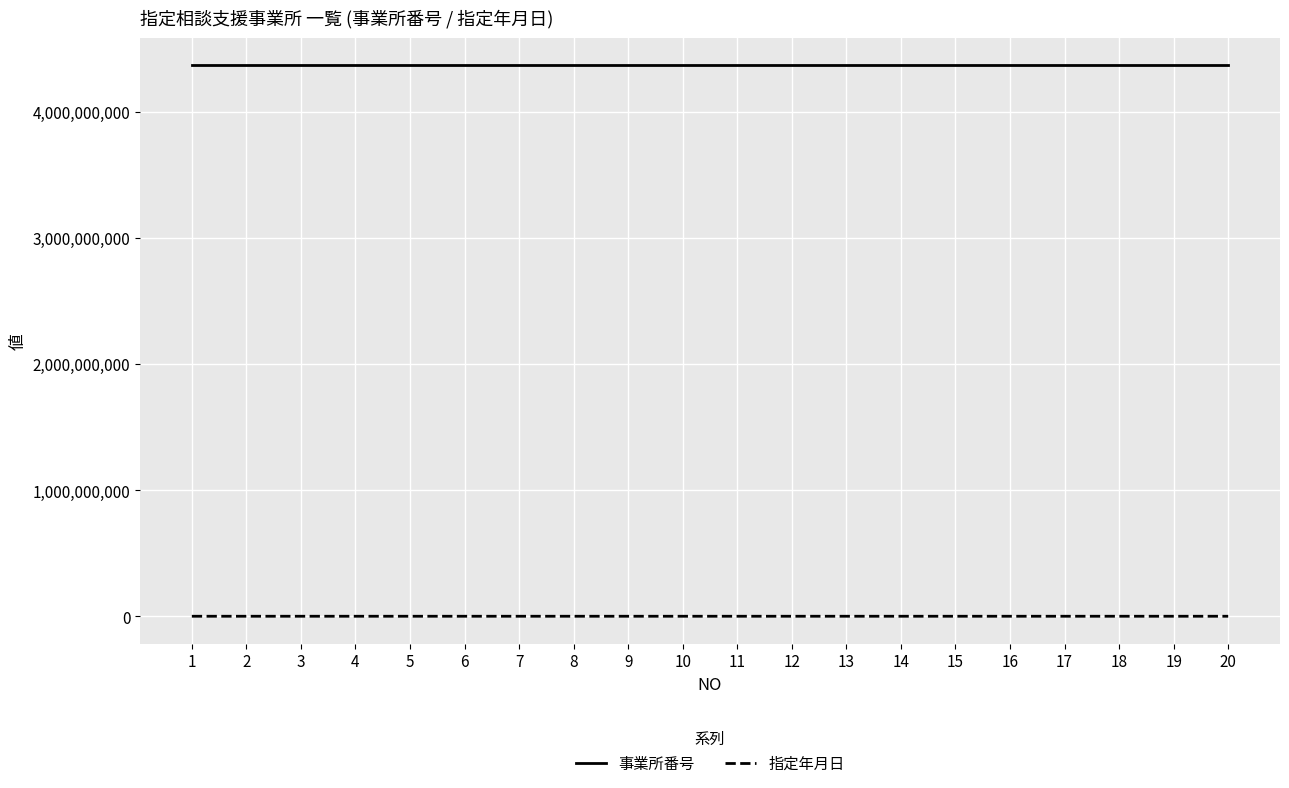

At 1, list the series in order from largest to smallest.

事業所番号, 指定年月日